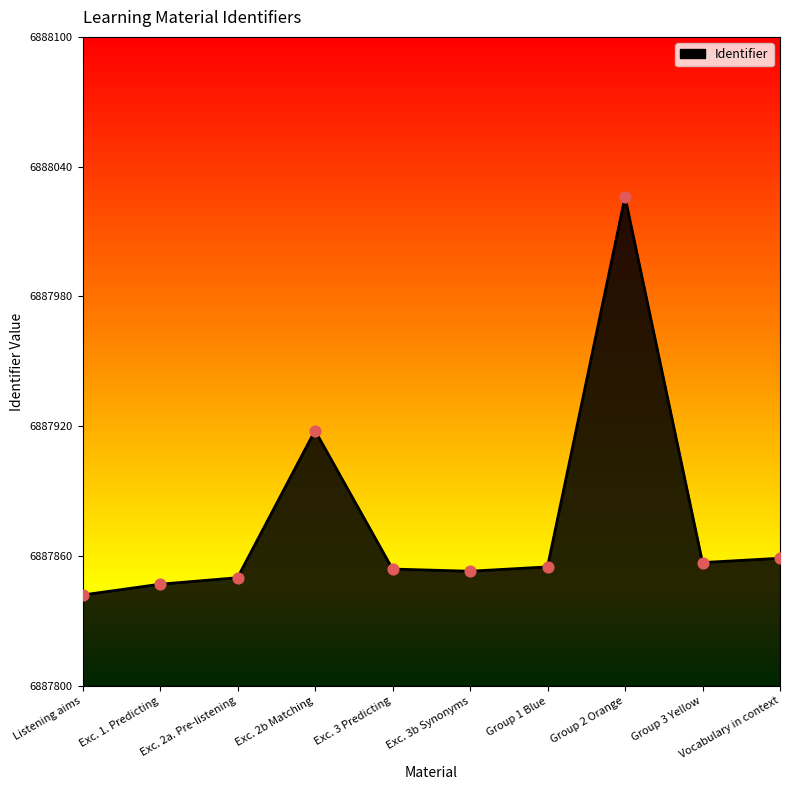

What is the ratio of the value at Exc. 1. Predicting to the value at Group 1 Blue?

1.0